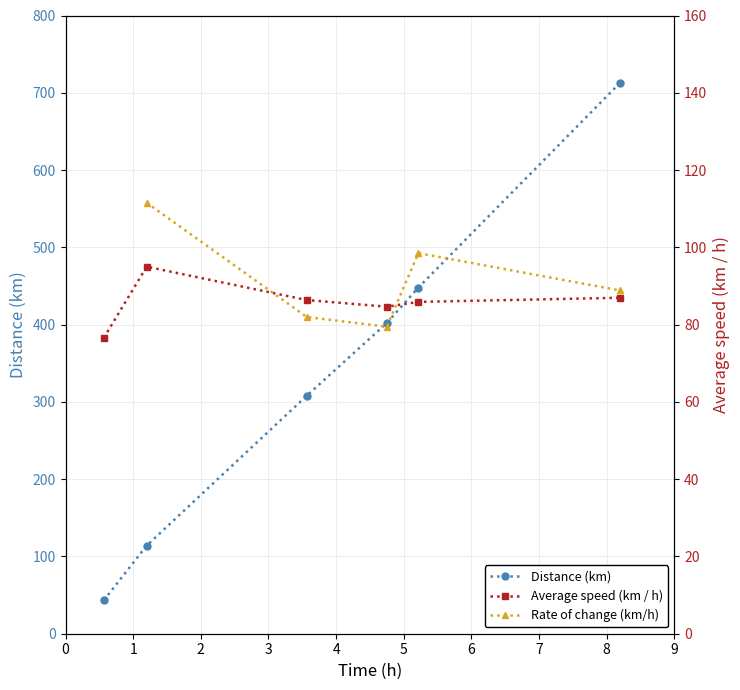

How many values in the Distance (km) series are below 402?

3